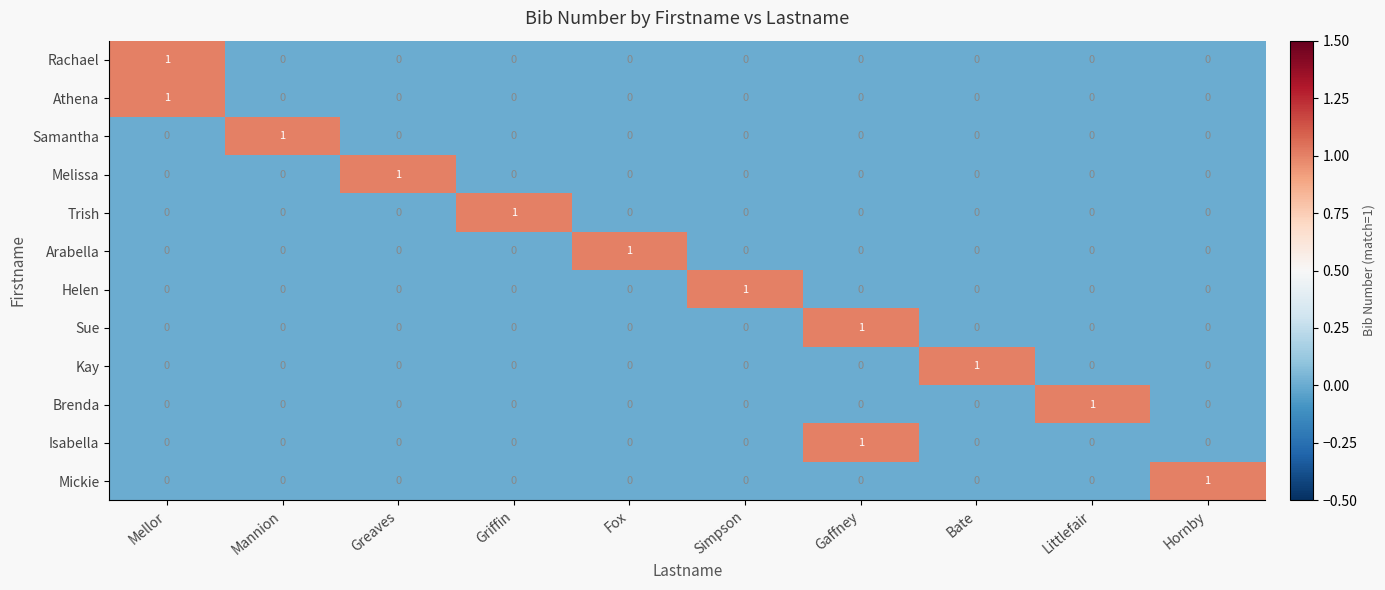

Count the Isabella values in the range 0 to 1.

10